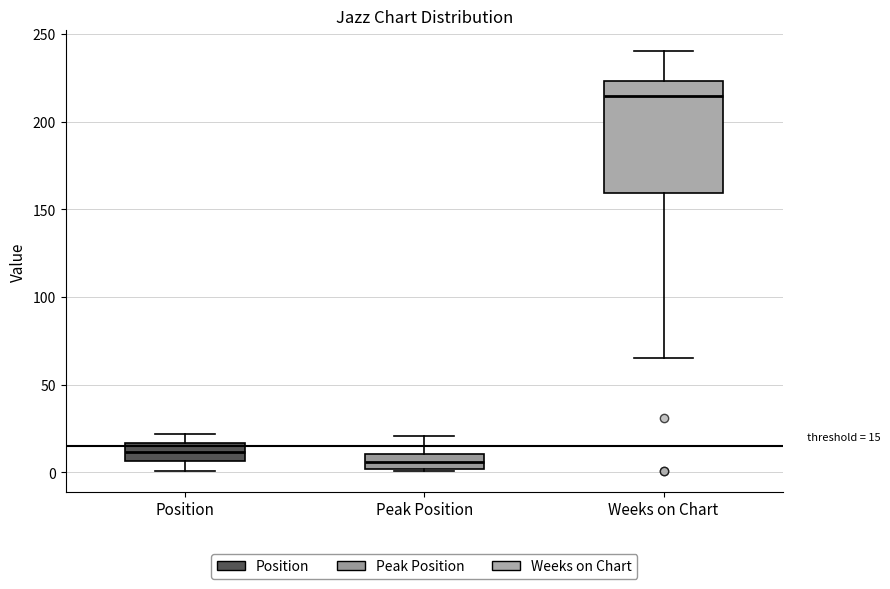

Comparing the boxes themselves (not the whiskers), which one is the tallest?

Weeks on Chart